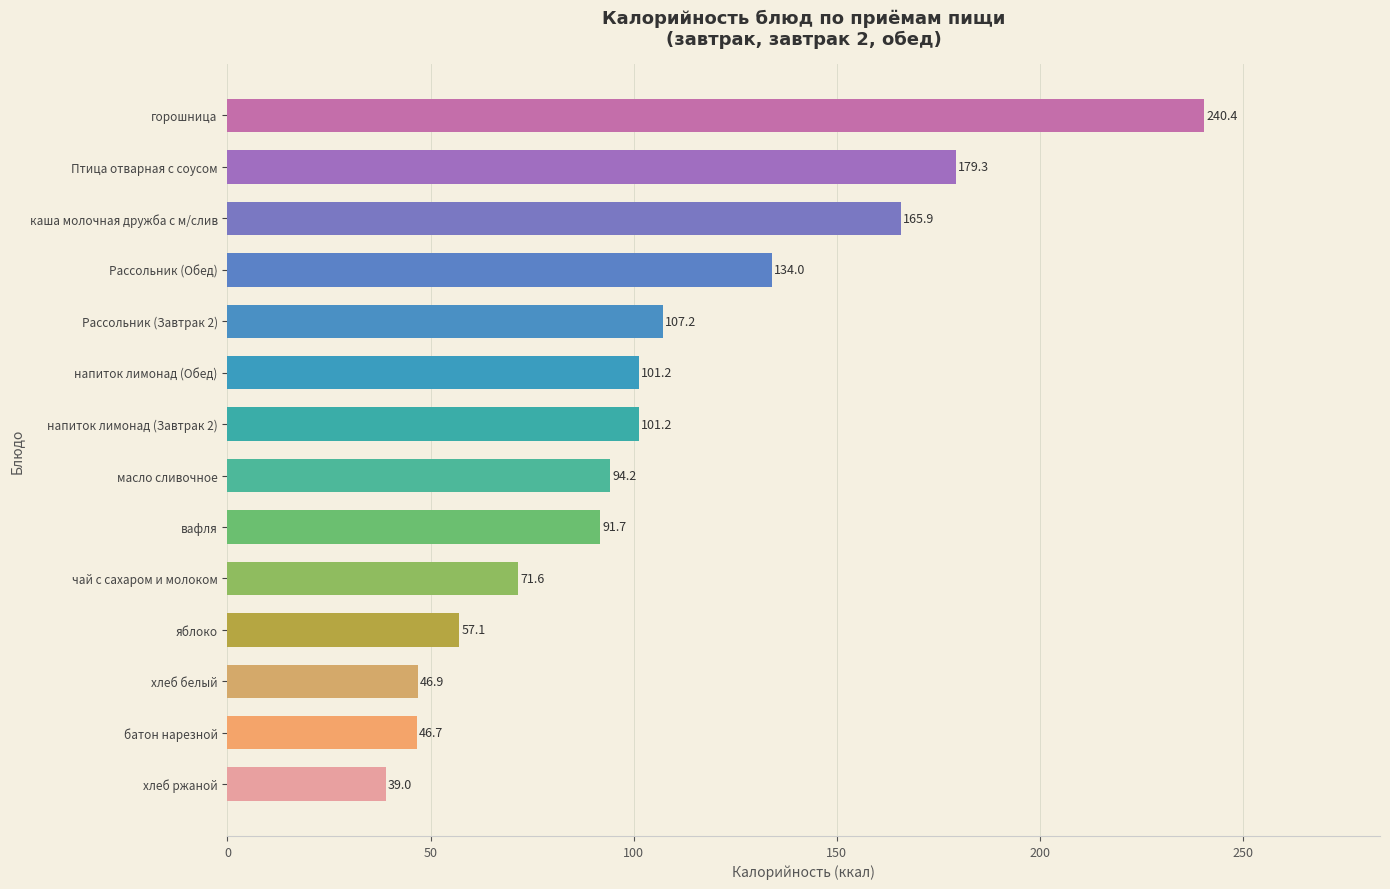

Where is the data nearest to the value 139?

Рассольник (Обед)